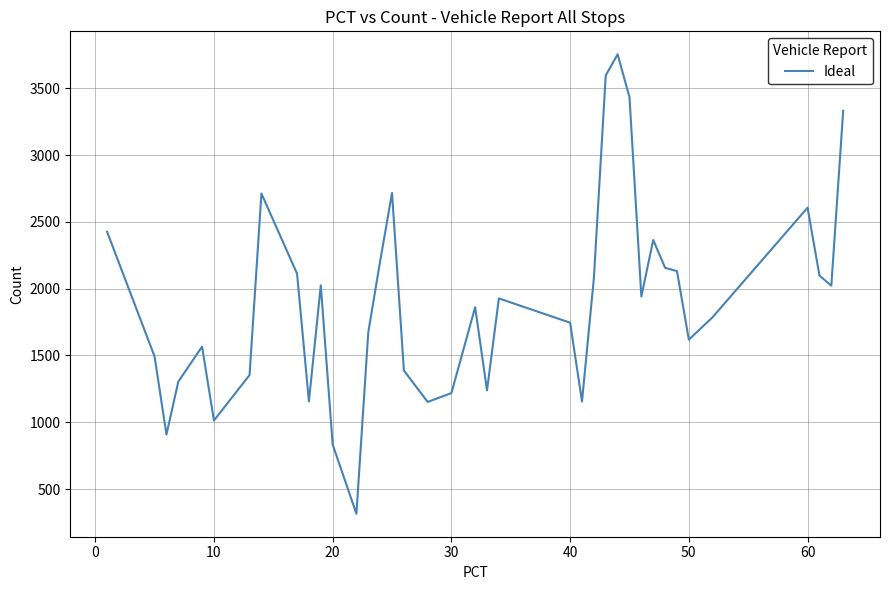

What is the difference between the maximum and minimum values?

3439